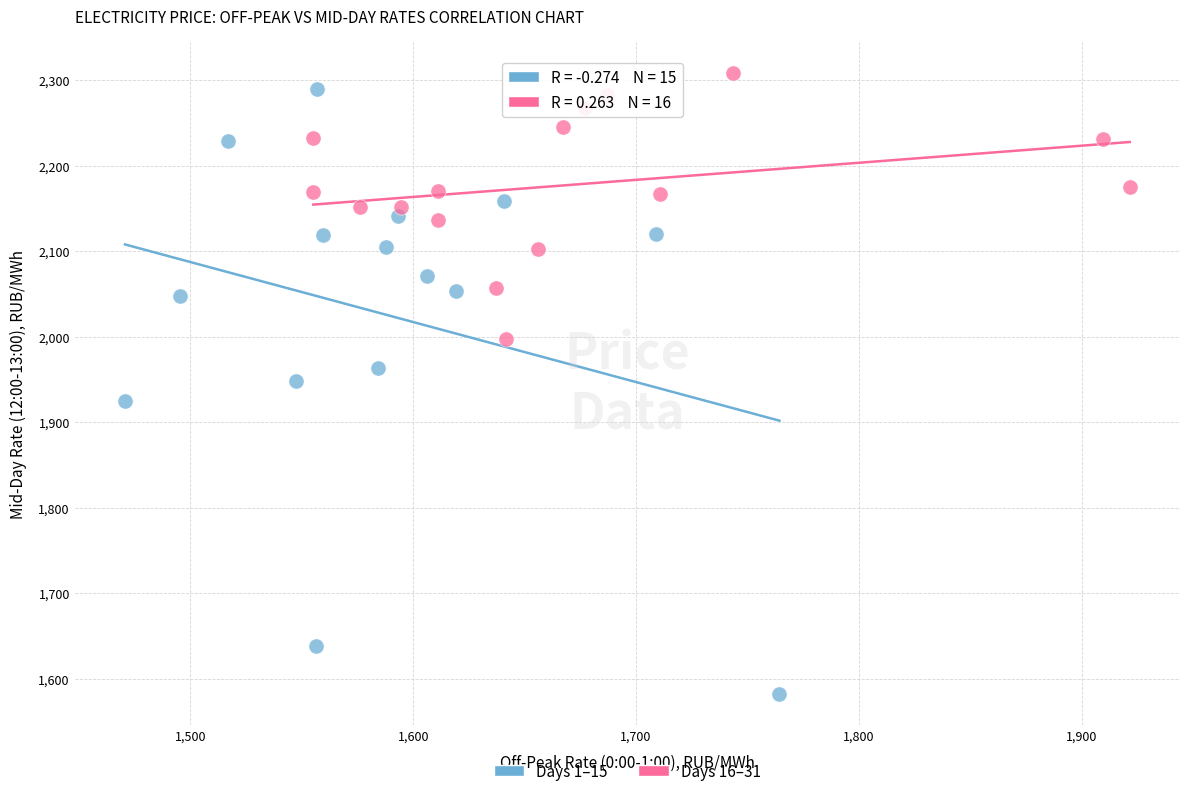

Which series reaches the minimum Y coordinate?

Days 1–15